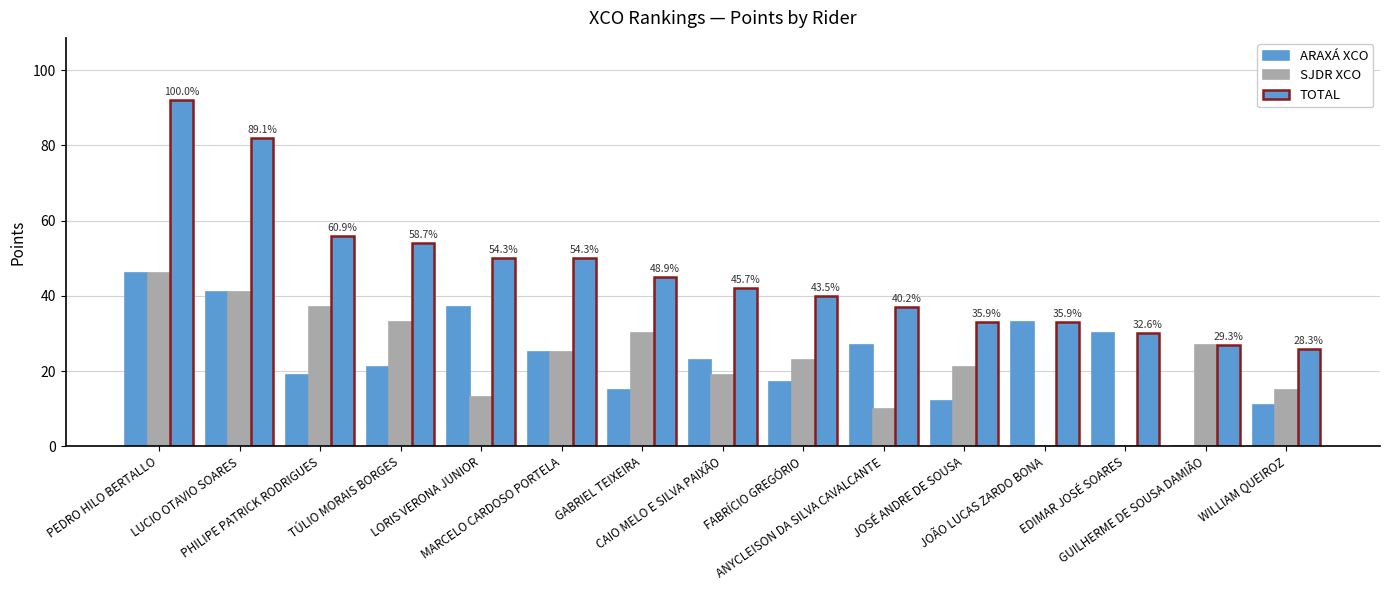

Does the chart contain stacked bars?

No